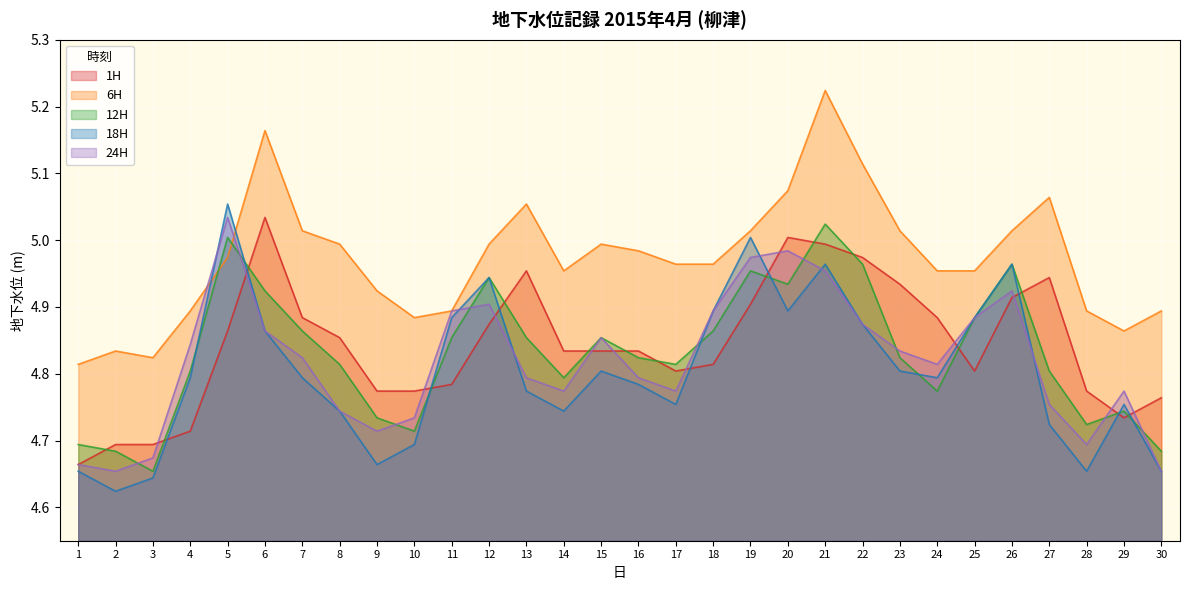

How many lines are shown in the chart?

5